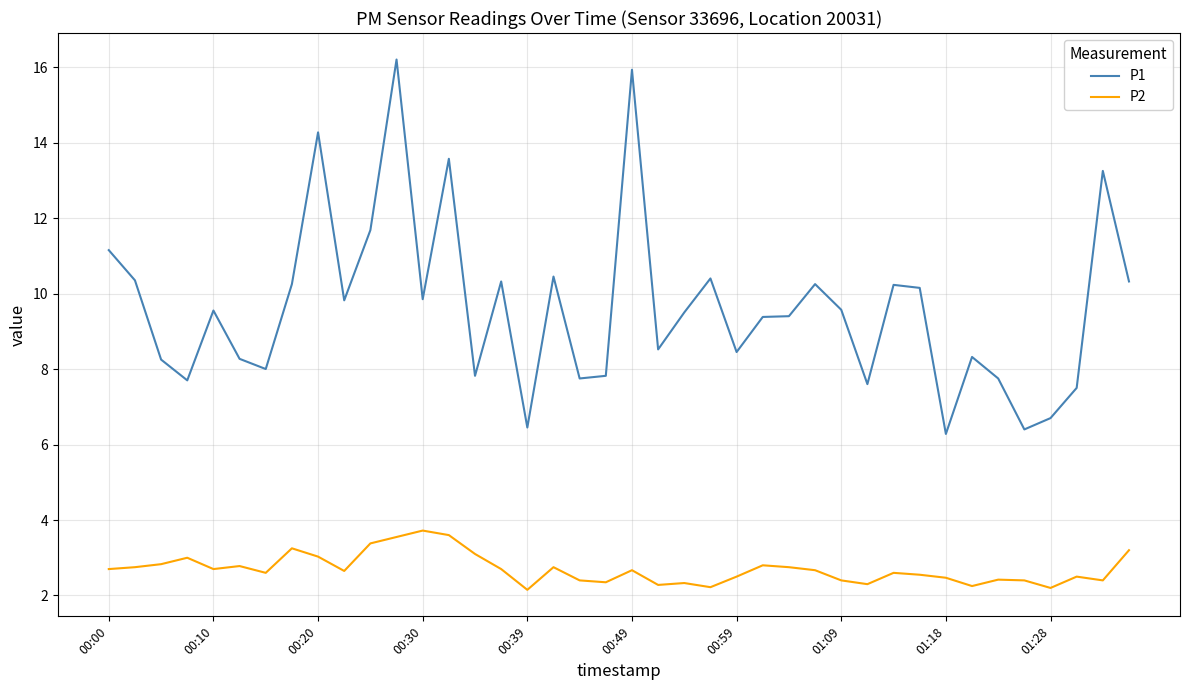

True or false: P1 and P2 cross at least once.

False